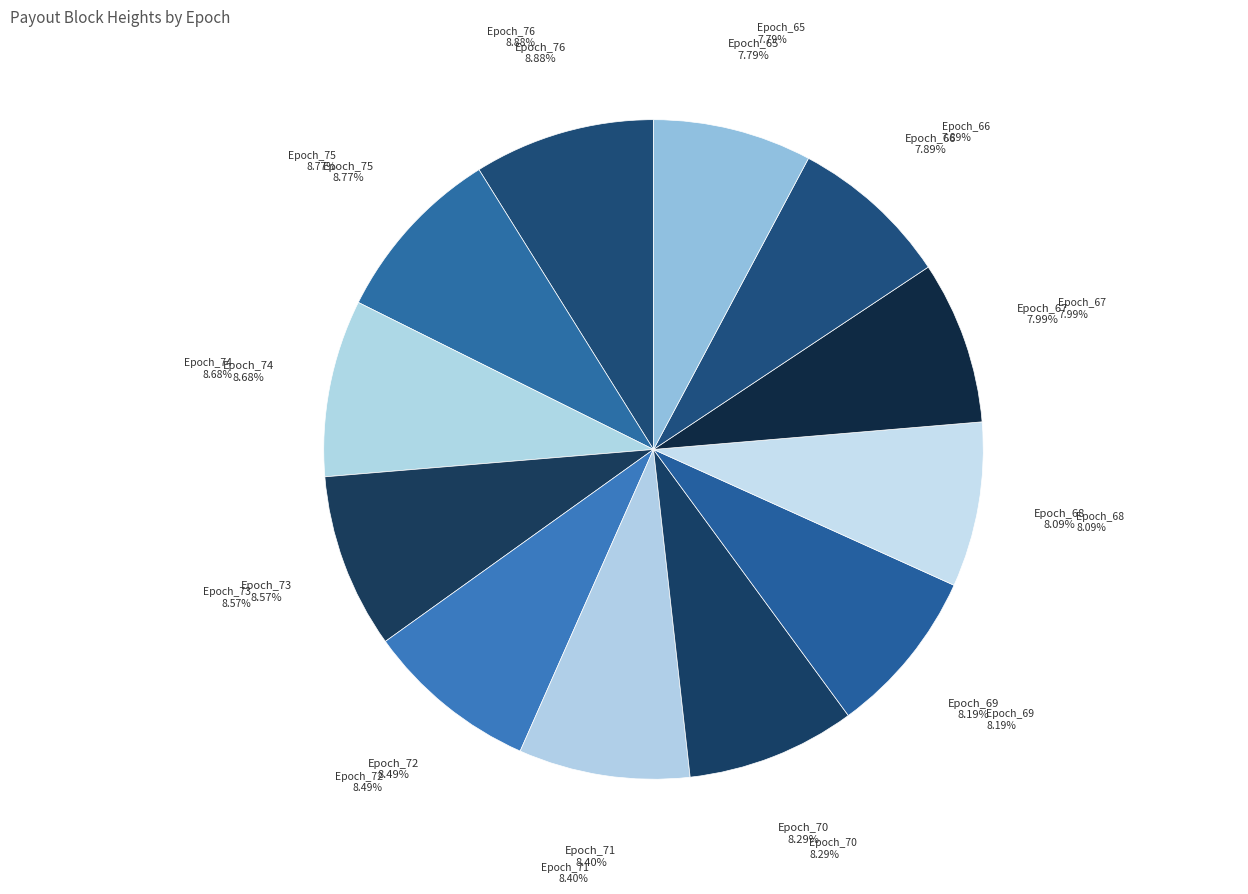

Between Epoch_70 and Epoch_75, which is larger?

Epoch_75